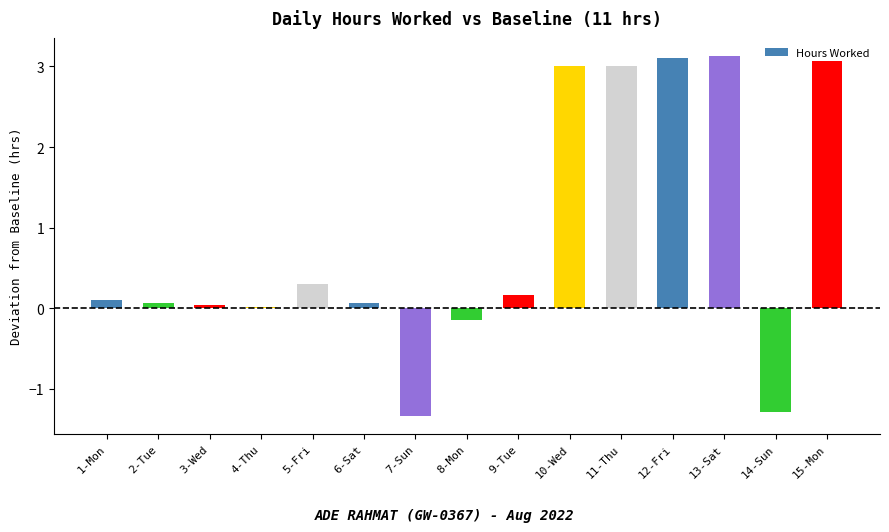

What is the label of the 10th bar from the right?

6-Sat